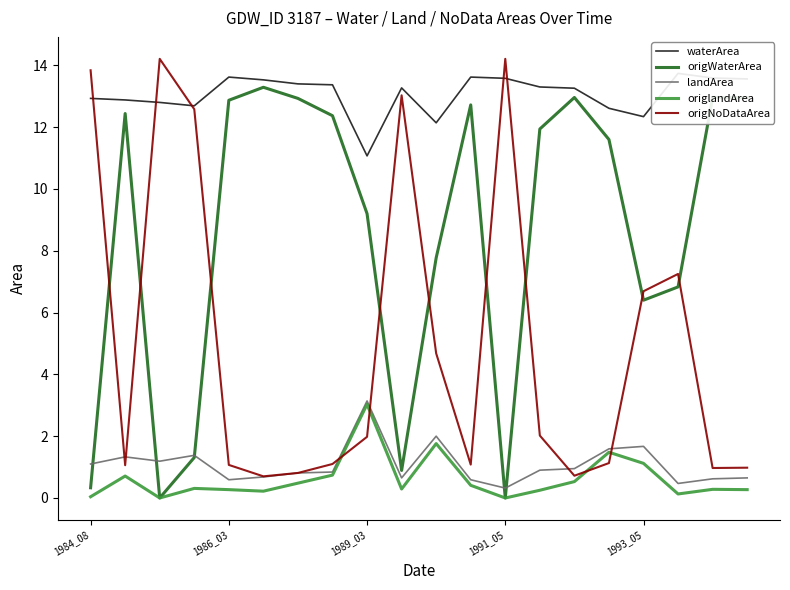

Read the origNoDataArea value at 18.

1.0